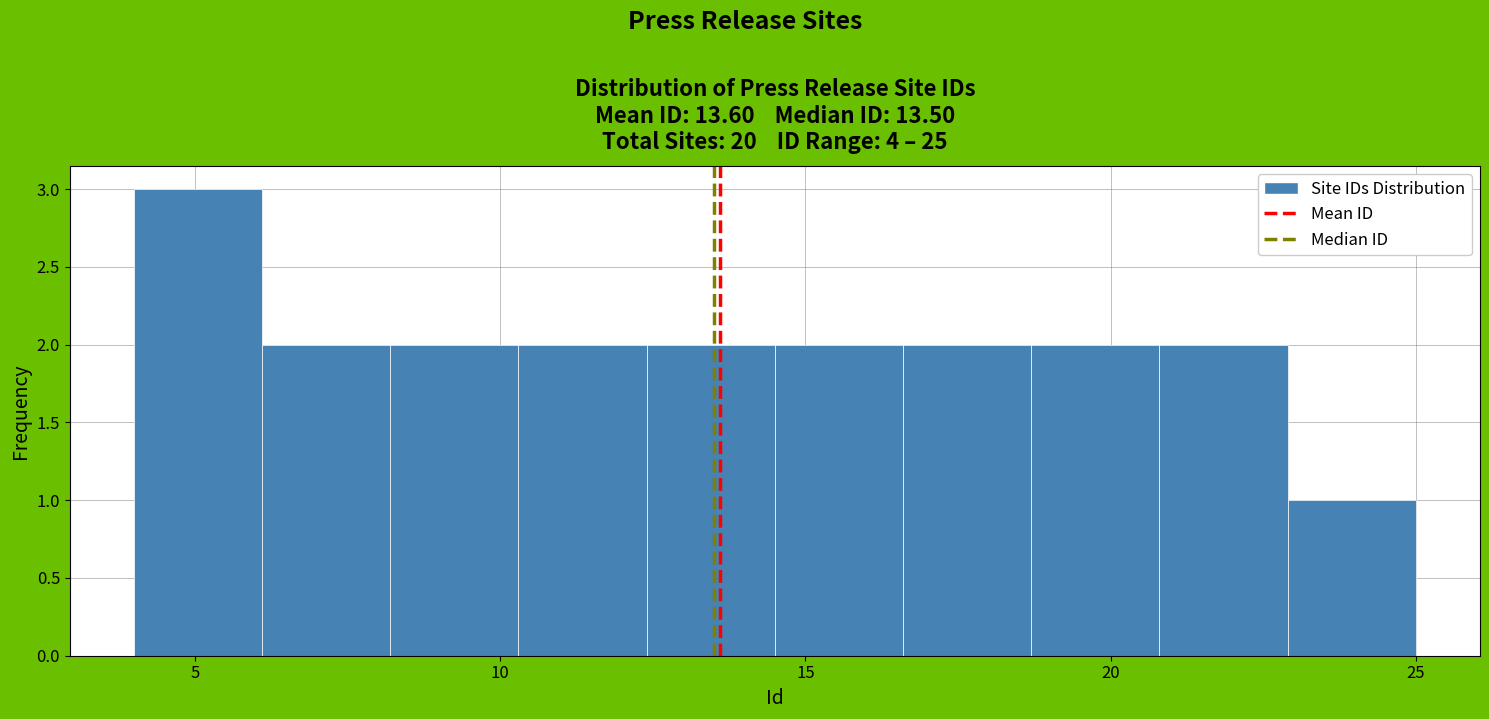

How tall is the bar that spans 8.2 to 10.3 on the x-axis? Neither the bar edges nor the heights are printed on the chart, so give them approximately, as read against the axes.

2